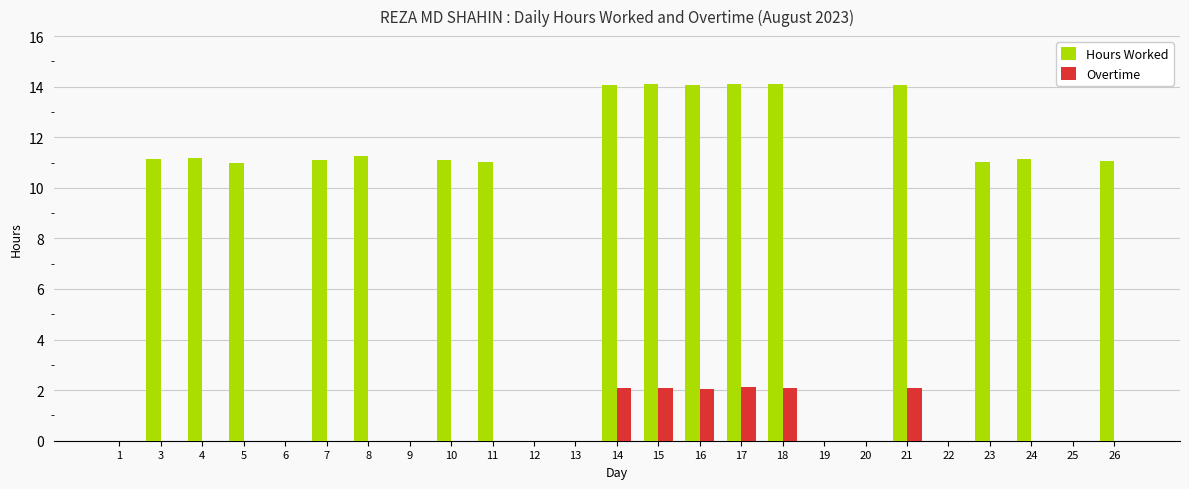

Are the bars grouped side by side (vs. stacked)?

Yes